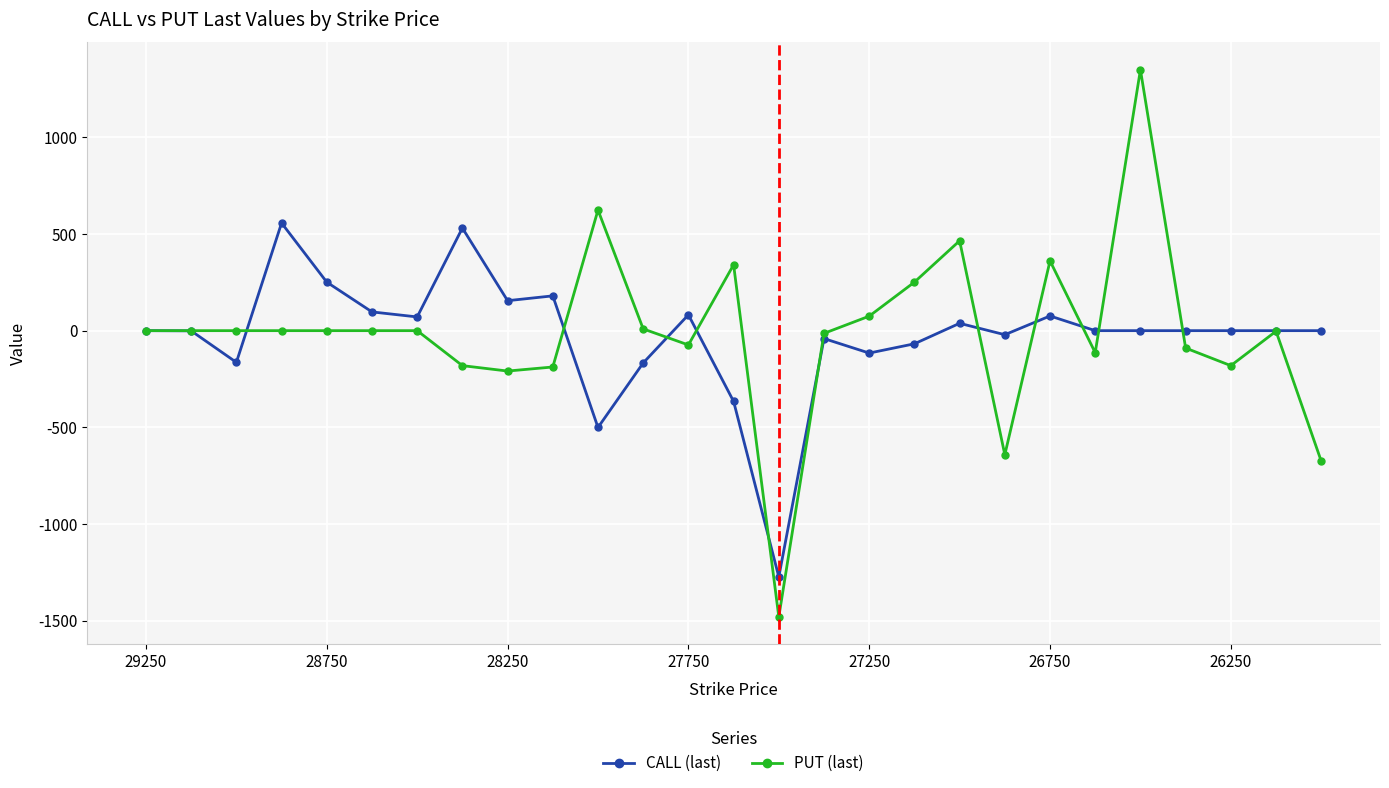

List the series in order of their peak value, highest first.

PUT (last), CALL (last)